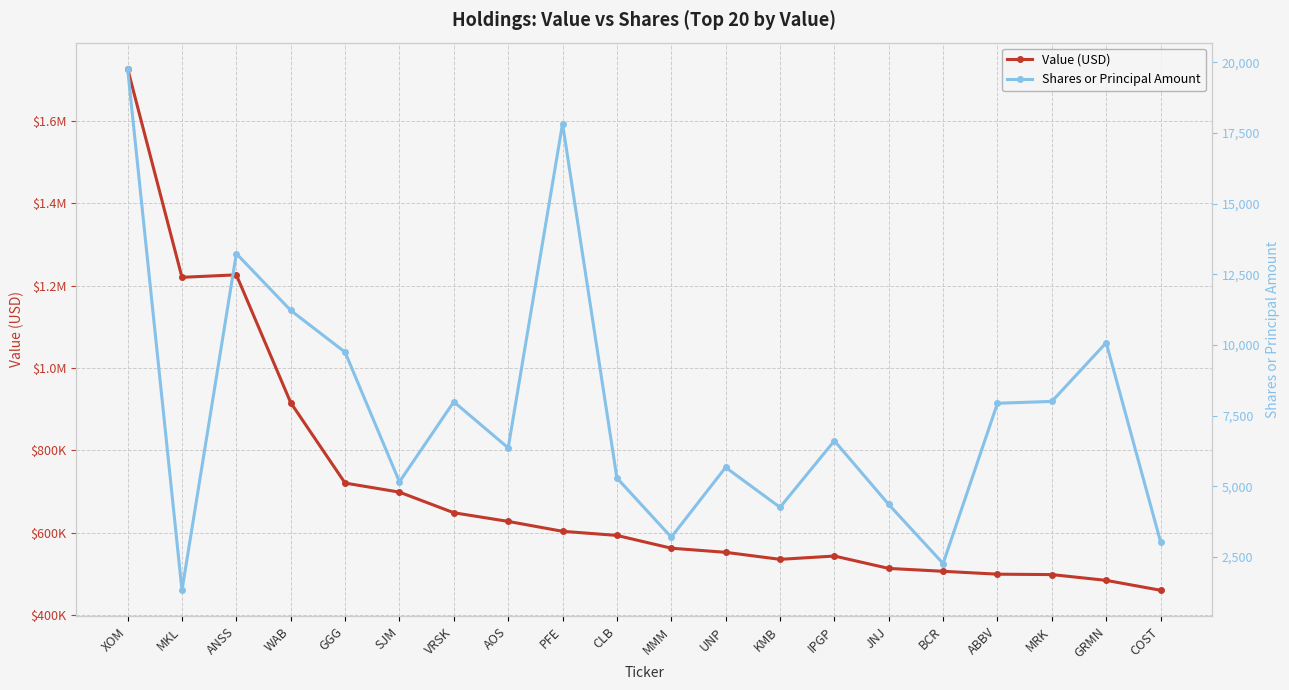

Rank the series by their average value, from lowest to highest.

Shares or Principal Amount, Value (USD)